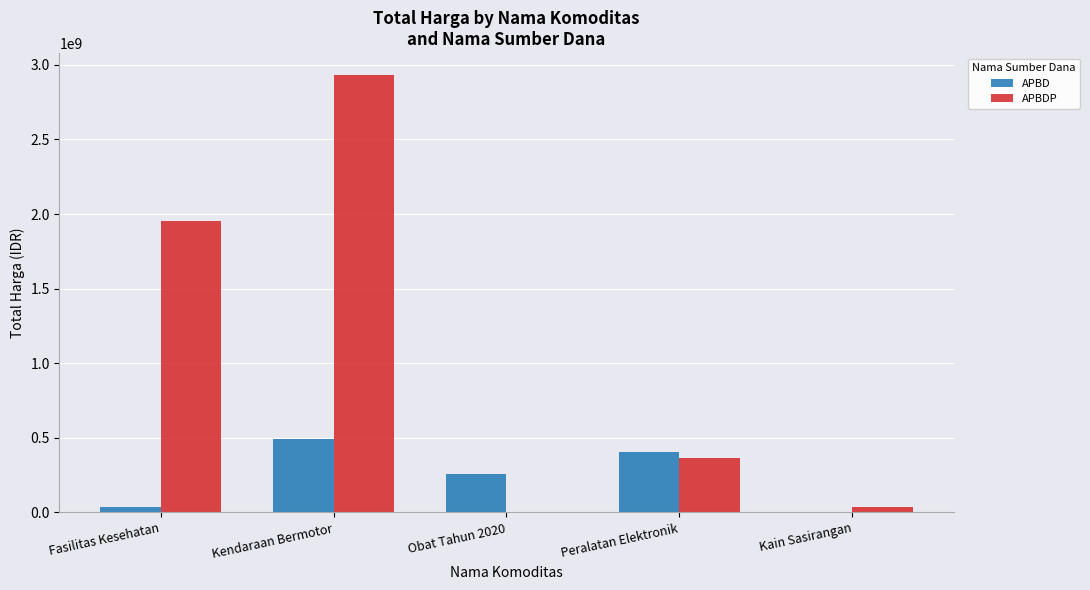

What is the sum of the APBD values at Peralatan Elektronik and Kendaraan Bermotor?

900706000